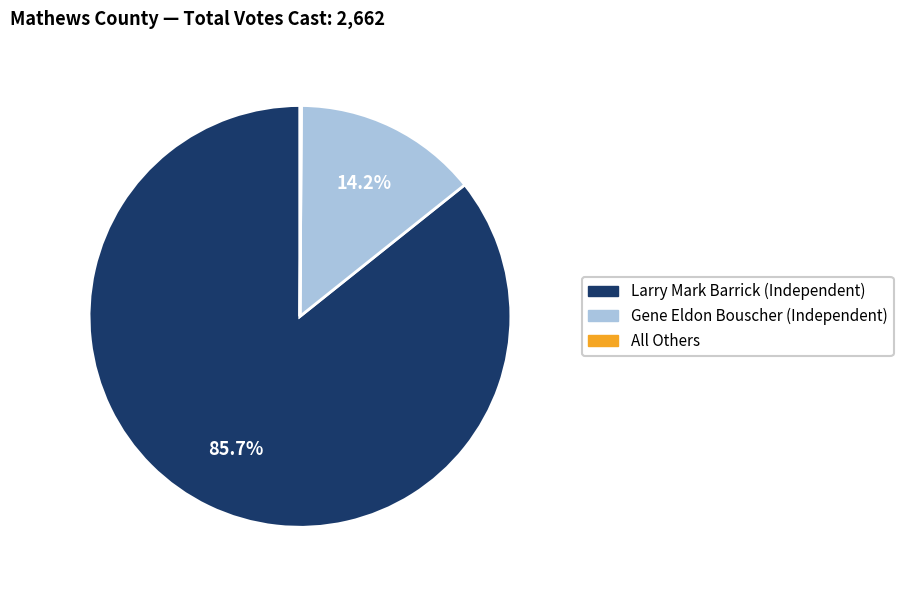

Combined, what portion of the pie is Larry Mark Barrick (Independent) and Gene Eldon Bouscher (Independent)?

99.9%